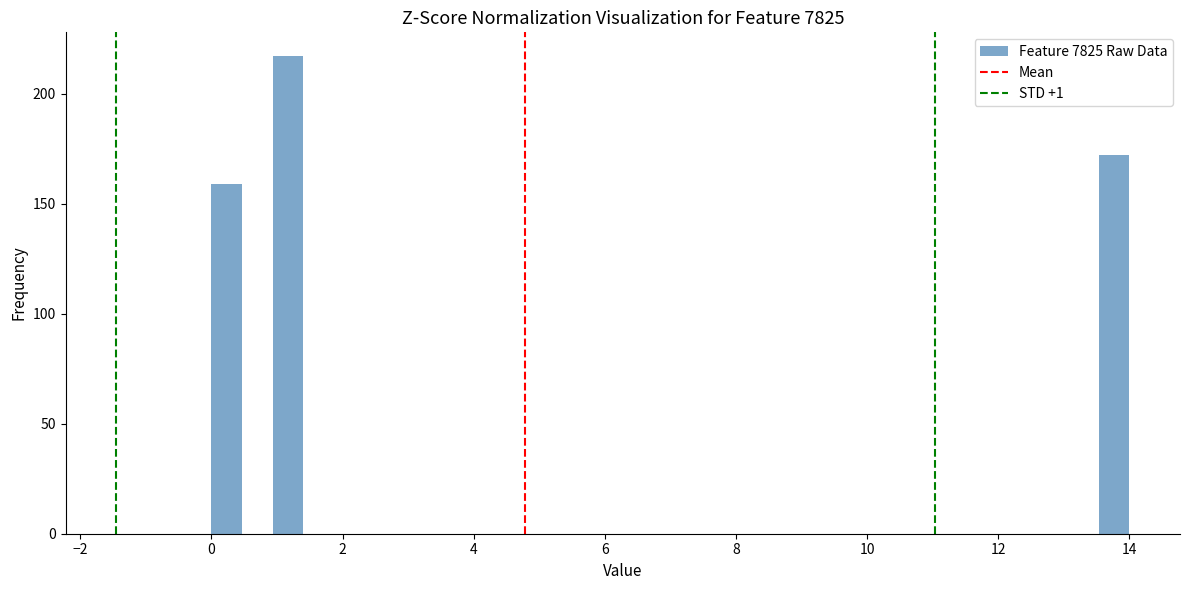

Read against the x-axis, roughly where is the centre of the tallest bar?

1.2